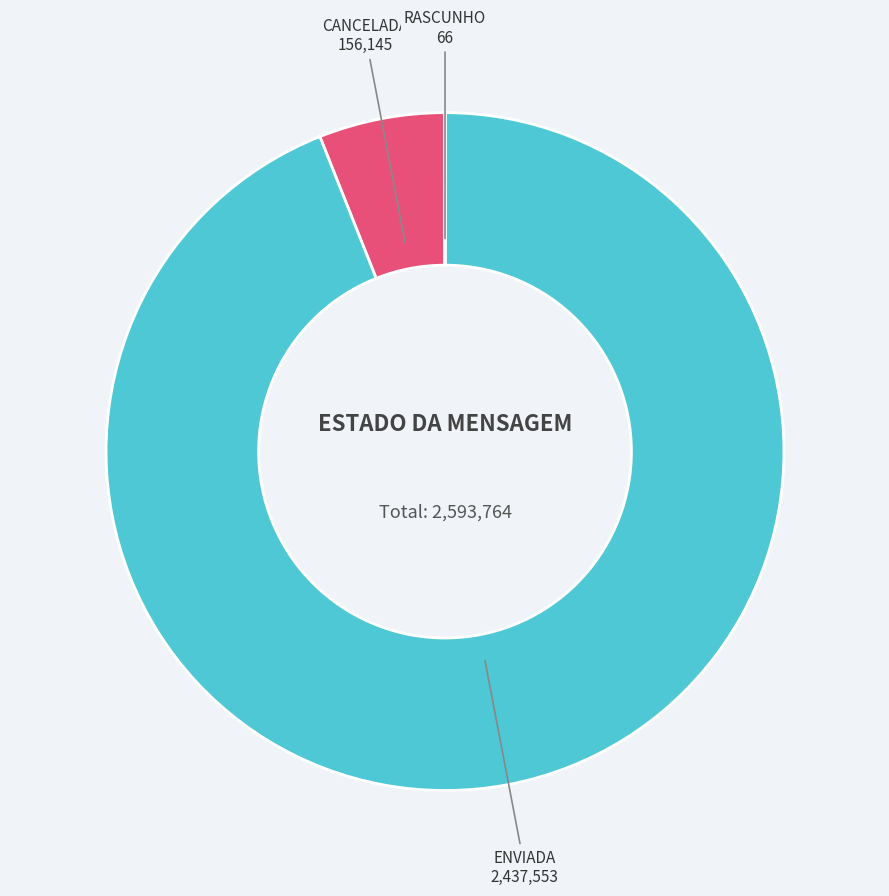

Combined, do CANCELADA and ENVIADA account for over 50%?

Yes